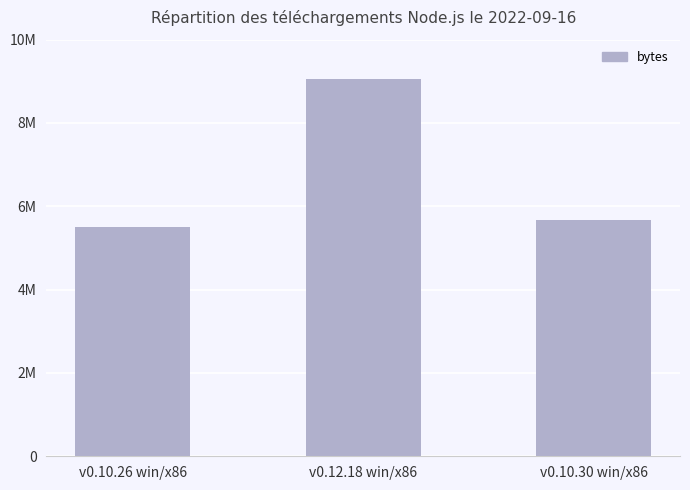

What is the label of the 1st bar from the left?

v0.10.26 win/x86